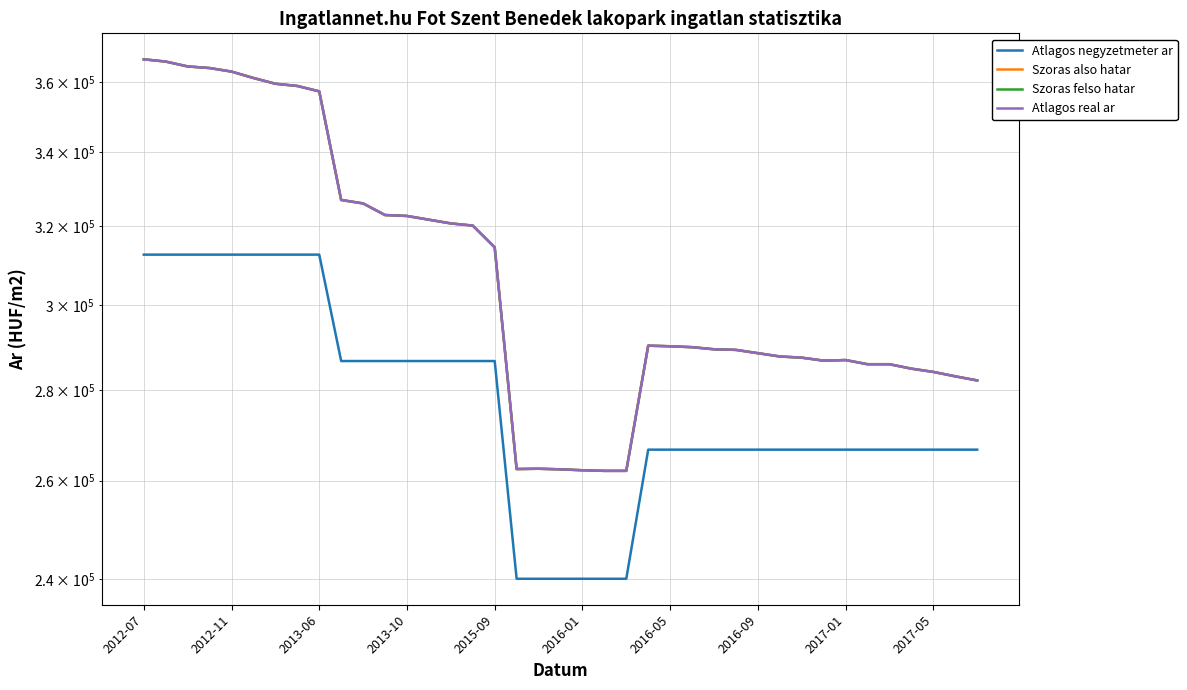

What is the average value of the Szoras felso hatar series?

307773